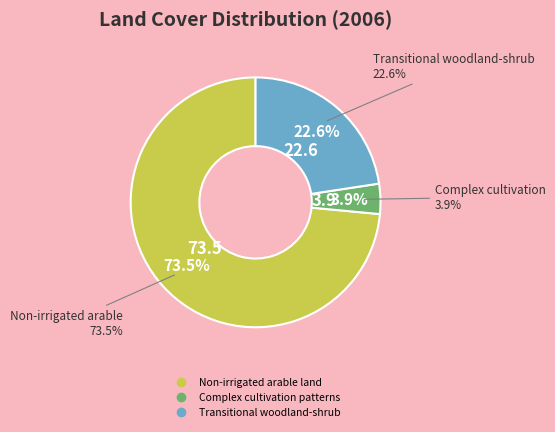

What percentage is the Complex cultivation patterns slice, to the nearest percent?

4%